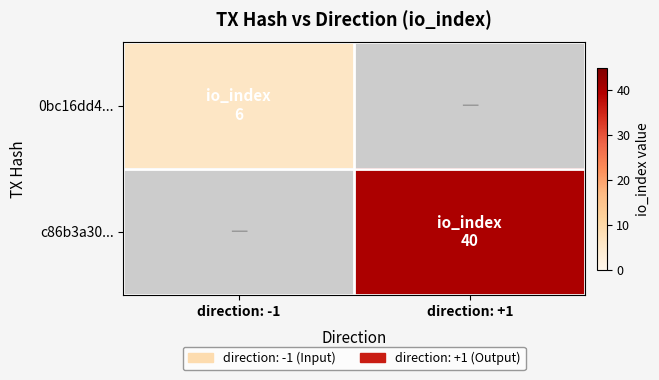

At how many categories does at least one series exceed 29?

1